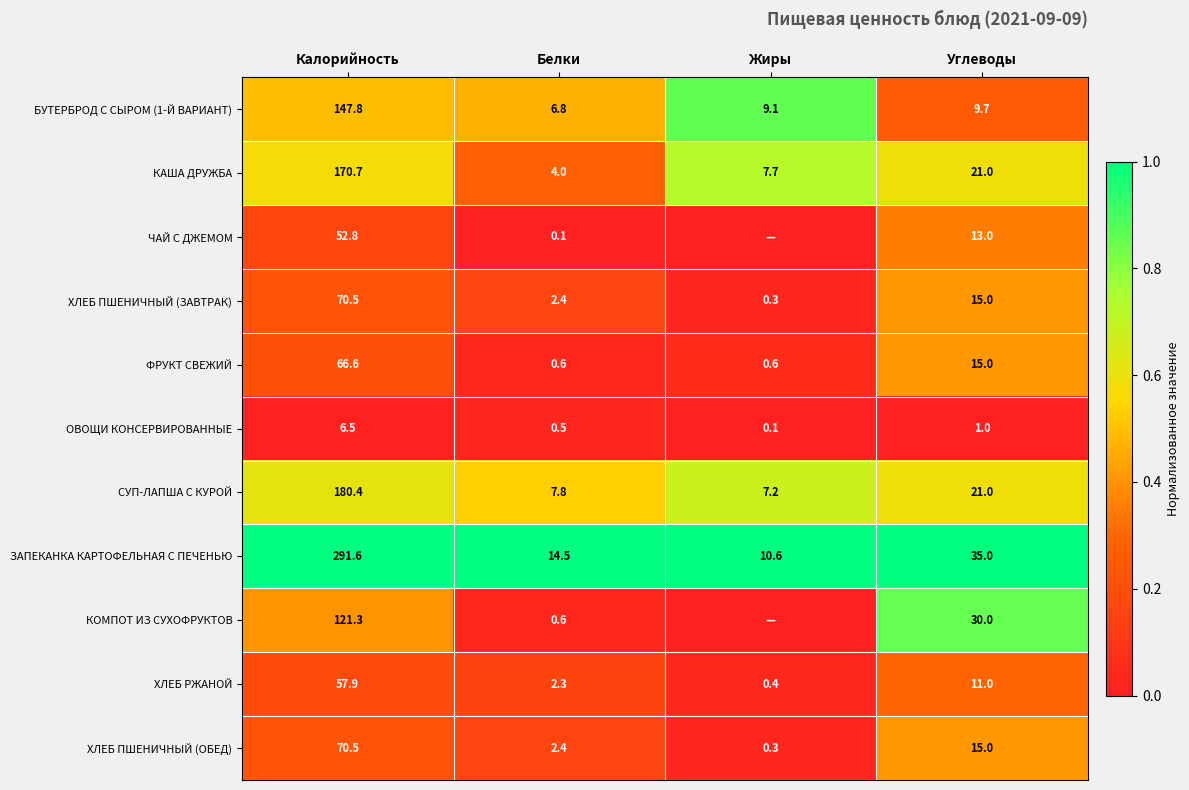

The value of ХЛЕБ ПШЕНИЧНЫЙ (ОБЕД) at Углеводы is 15.0. True or false?

True